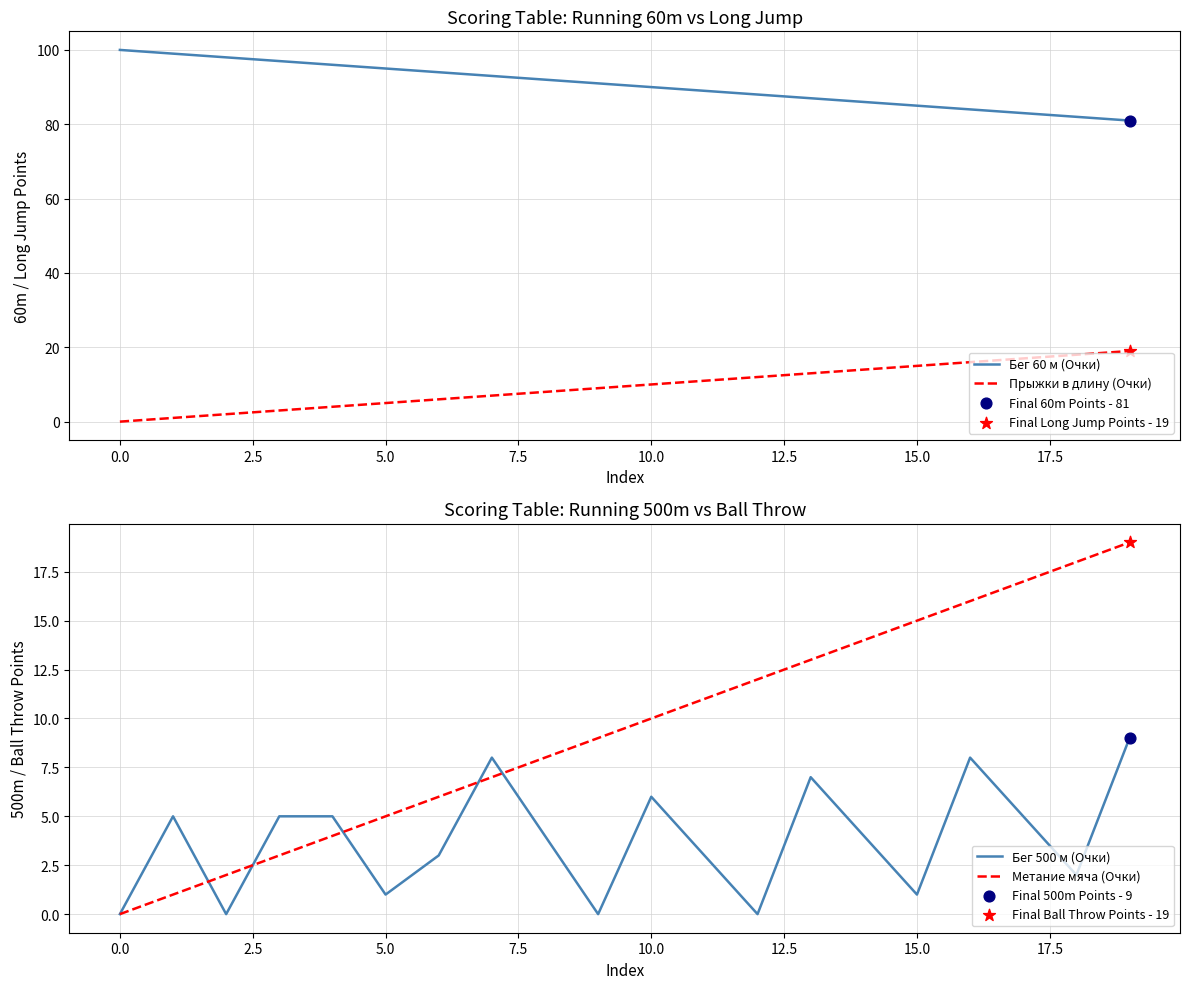

Which series has the largest Y range (max minus min)?

Бег 60 м (Очки)